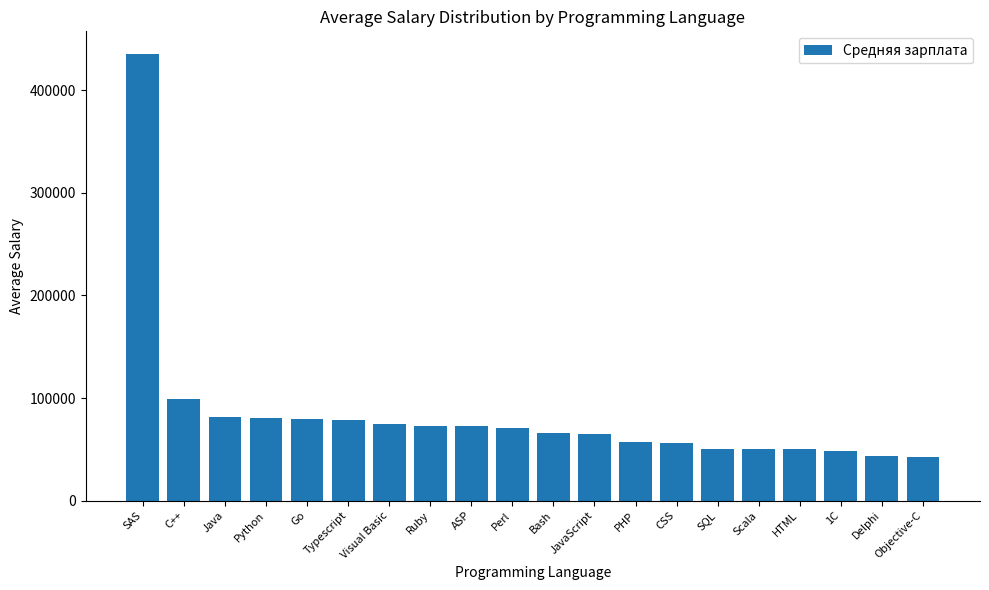

What is the sum of the values at ASP and Visual Basic?

147350